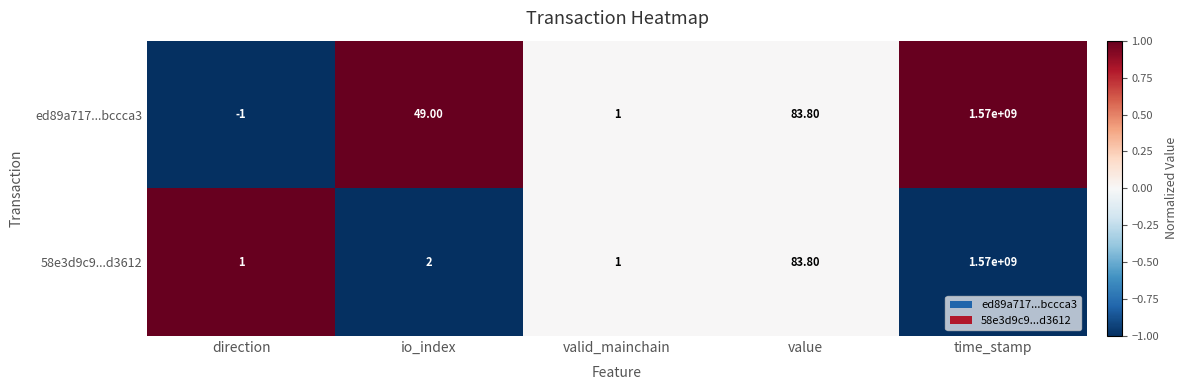

Where is 58e3d9c9...d3612 nearest to the value 785000000?

value